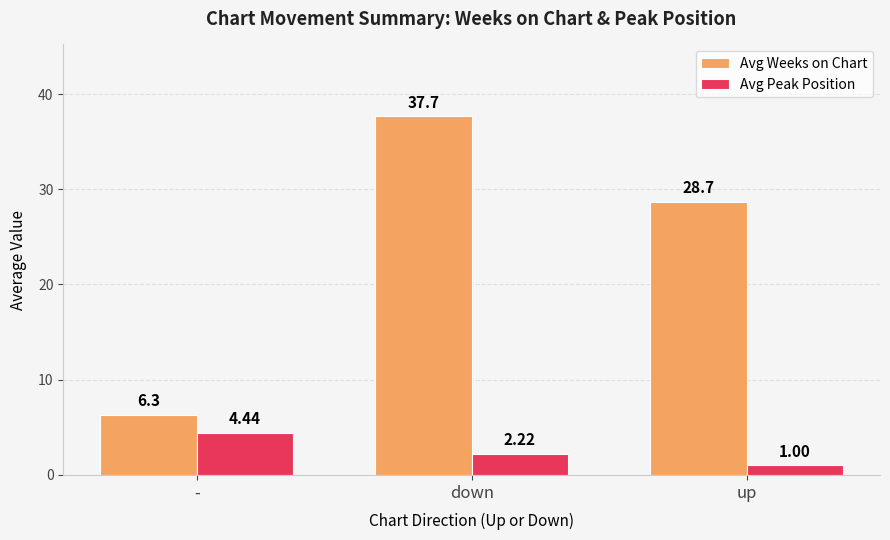

What is the sum of the Avg Weeks on Chart values at up and -?

35.0